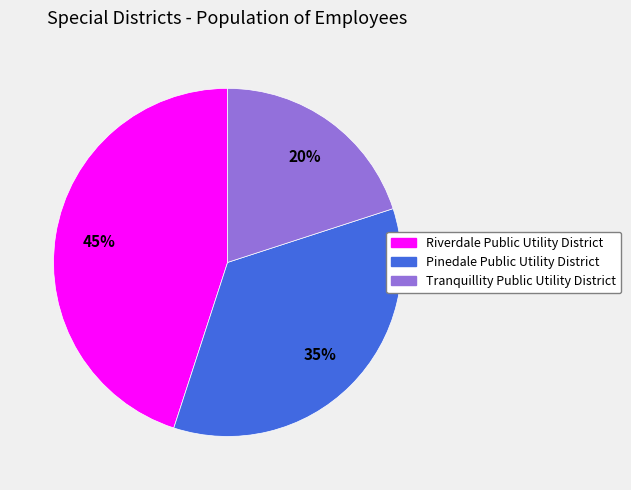

Between Riverdale Public Utility District and Tranquillity Public Utility District, which is larger?

Riverdale Public Utility District